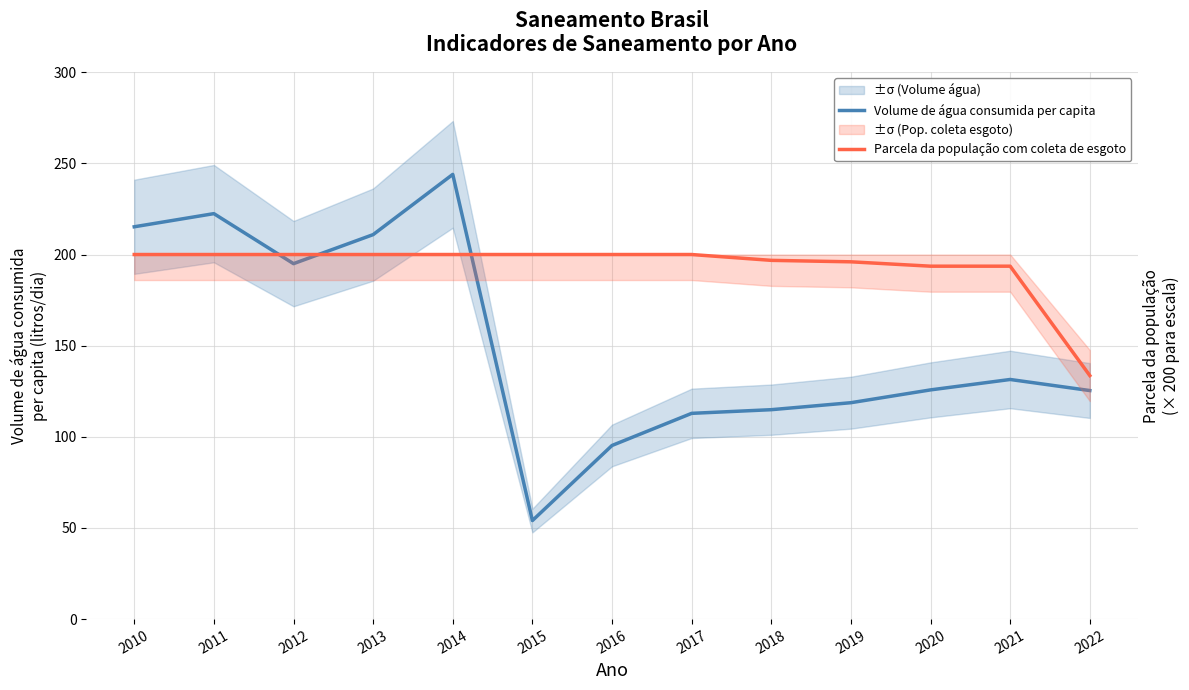

What are all the series names shown in the legend?

Volume de água consumida per capita, Parcela da população com coleta de esgoto